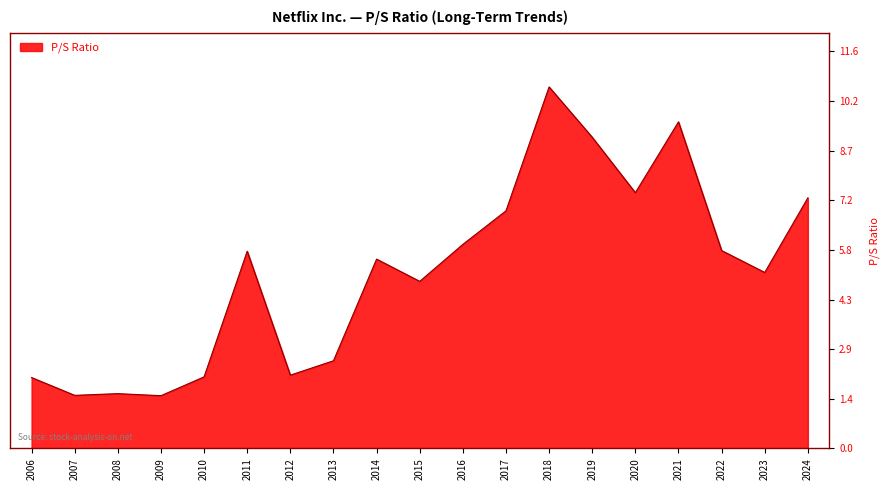

Read the value at 2013.

2.6